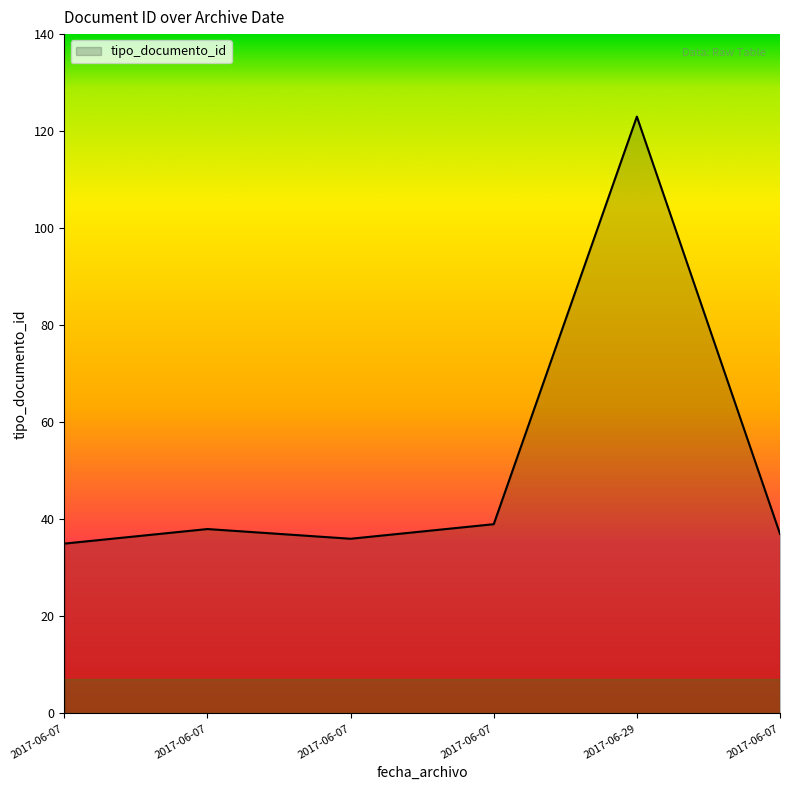

At which category does the data reach its first local peak?

2017-06-07